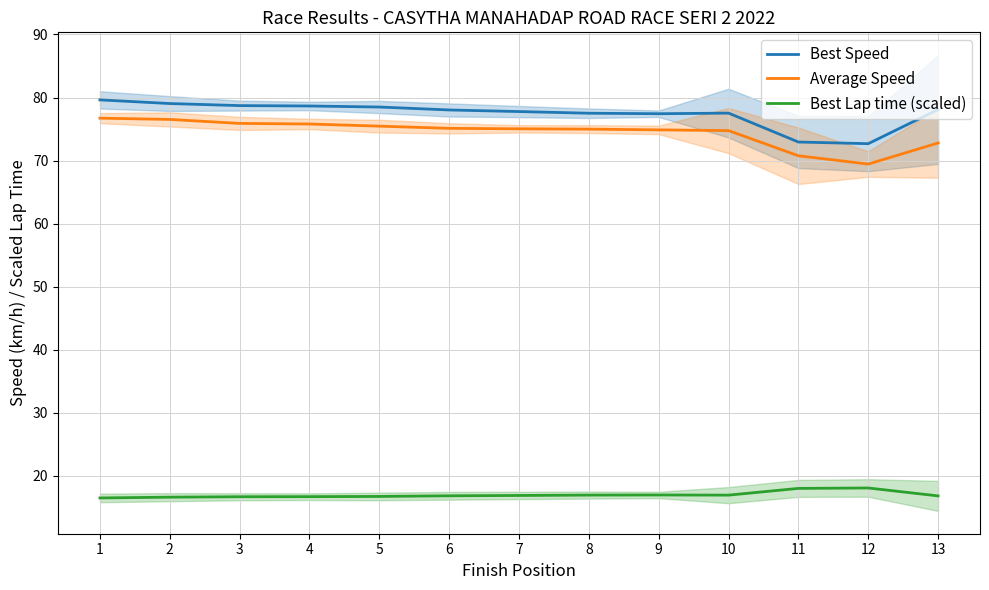

Reading left to right, list all the values displayed in this chart.

Best Speed: 1=79.6	2=79.1	3=78.7	4=78.7	5=78.5	6=78.0	7=77.8	8=77.5	9=77.4	10=77.5	11=72.9	12=72.7	13=78.1
Average Speed: 1=76.7	2=76.5	3=75.9	4=75.8	5=75.5	6=75.1	7=75.0	8=75.0	9=74.9	10=74.8	11=70.8	12=69.5	13=72.8
Best Lap time (scaled): 1=16.5	2=16.6	3=16.7	4=16.7	5=16.8	6=16.9	7=16.9	8=17.0	9=17.0	10=17.0	11=18.0	12=18.1	13=16.8